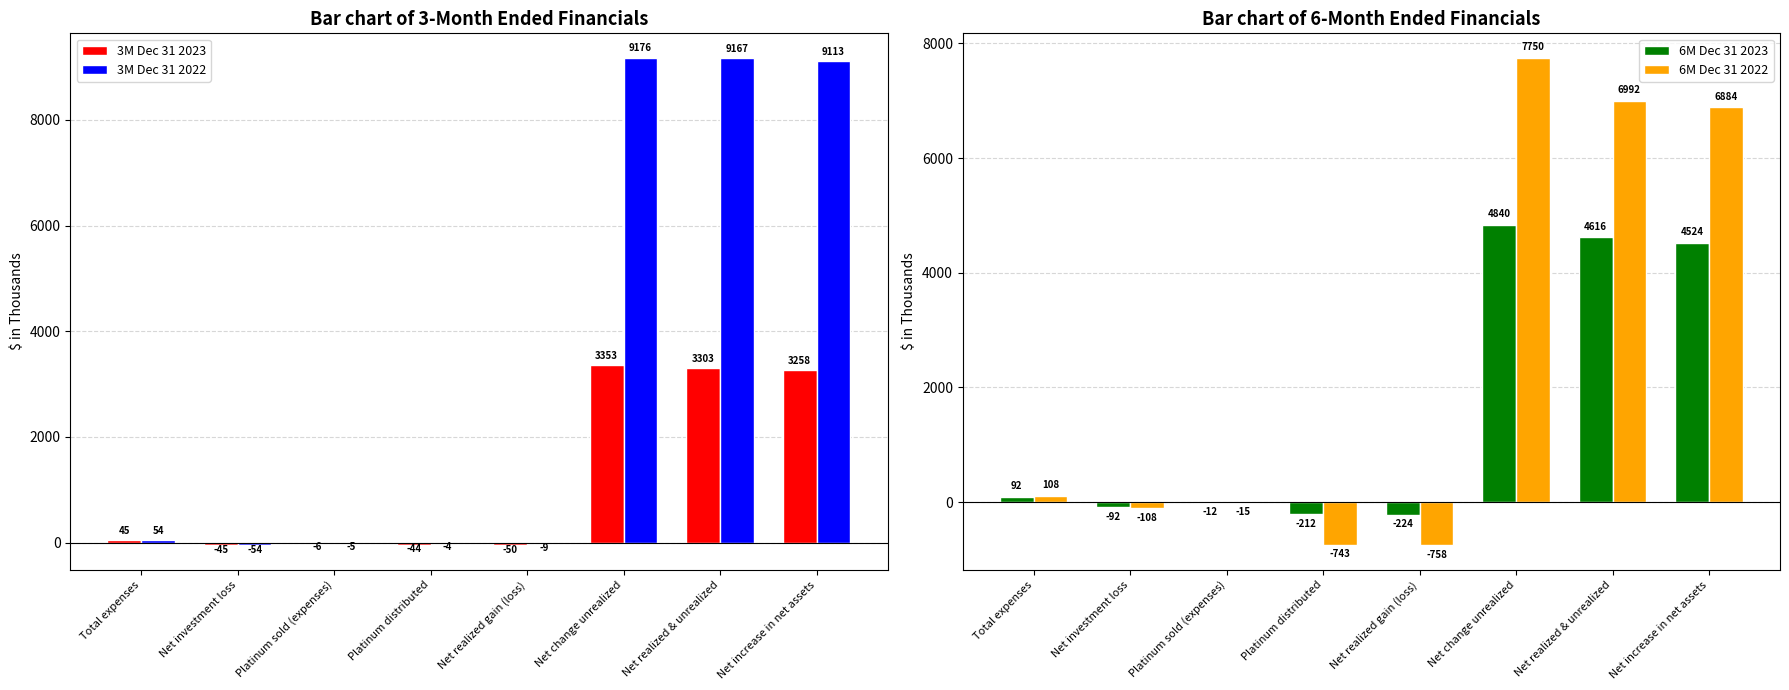

At which category is the sum across all series the highest?

Net change unrealized